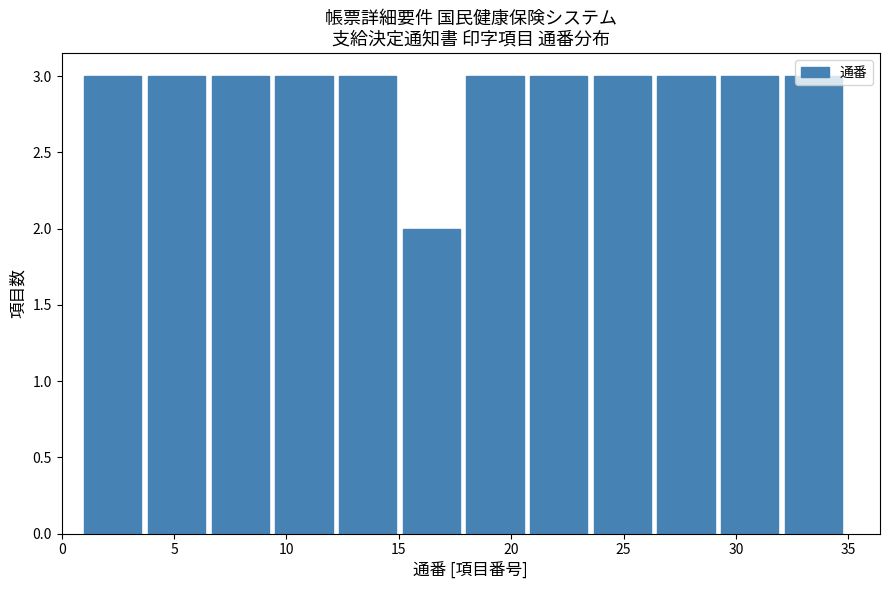

Reading left to right, transcribe this chart: for each bar, give the range it covers on the x-axis and its height. Neither the bar edges nor the heights are printed on the chart, so give them approximately, as read against the axes.

1.0 to 4.0: 3
4.0 to 6.5: 3
6.5 to 9.5: 3
9.5 to 12.5: 3
12.5 to 15.0: 3
15.0 to 18.0: 2
18.0 to 21.0: 3
21.0 to 23.5: 3
23.5 to 26.5: 3
26.5 to 29.5: 3
29.5 to 32.0: 3
32.0 to 35.0: 3